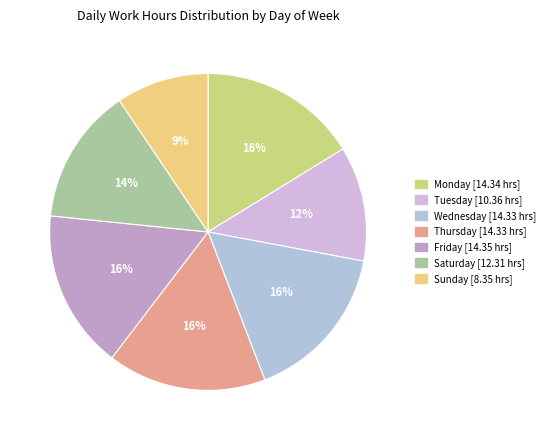

Count the number of slices in the pie.

7